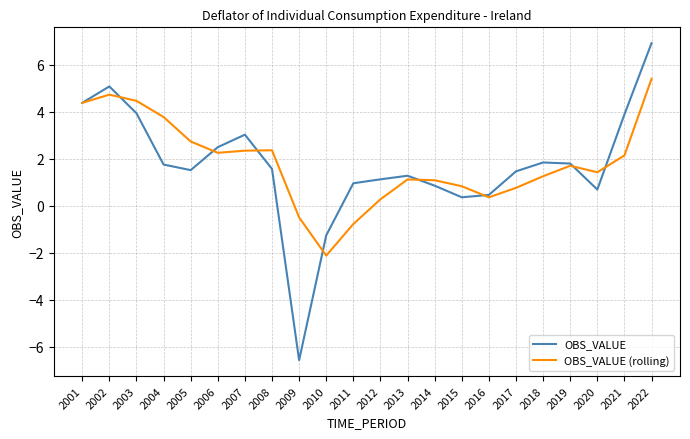

Which series ends up on top after the final intersection of OBS_VALUE (rolling) and OBS_VALUE?

OBS_VALUE